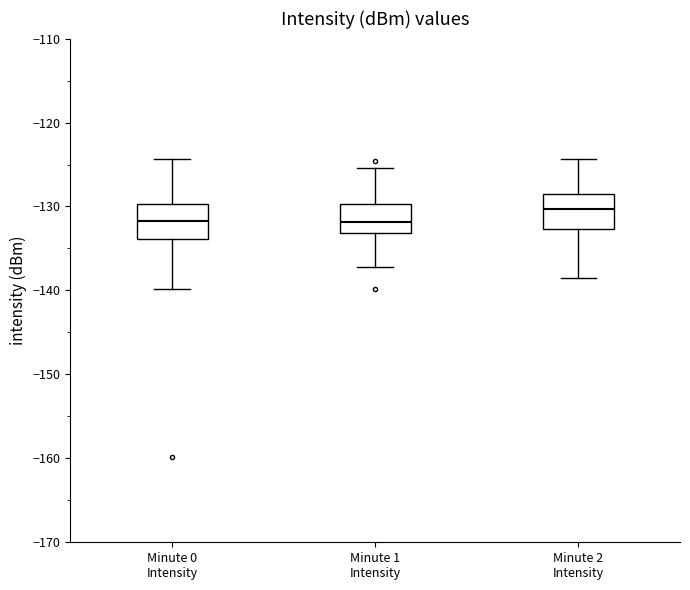

Reading left to right, transcribe this box plot: for each box, give where its median line is, the range the box spans, and where its two whiskers end, as read against the y-axis. The values are not printed on the chart, so give them approximately, as read against the axis.

Minute 0 Intensity: median -132, box -134 to -130, whiskers -140 to -124
Minute 1 Intensity: median -132, box -133 to -130, whiskers -137 to -125
Minute 2 Intensity: median -130, box -133 to -129, whiskers -139 to -124